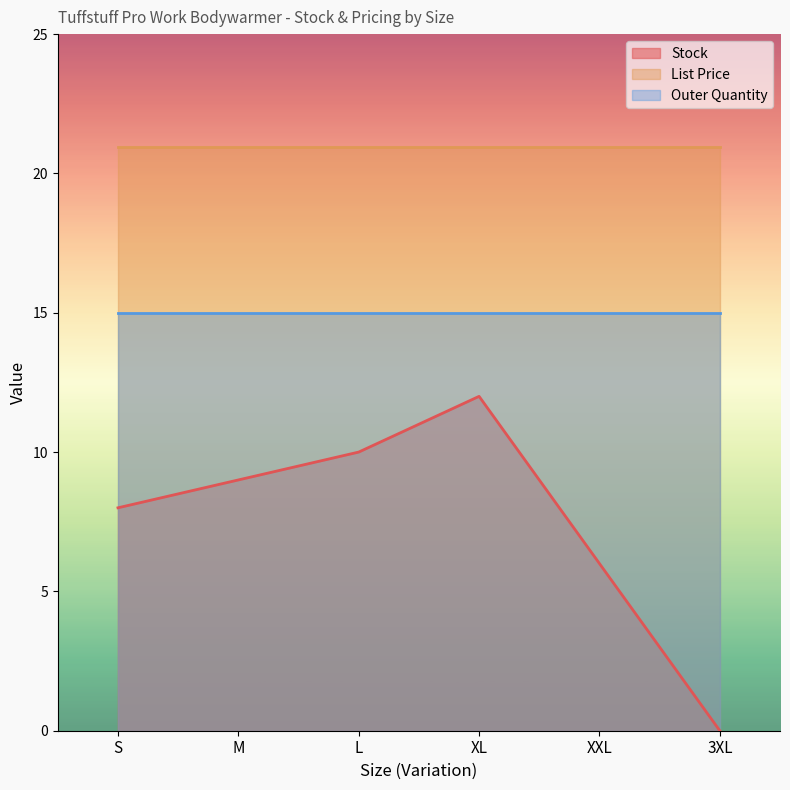

Rank the series by their average value, from highest to lowest.

List Price, Outer Quantity, Stock